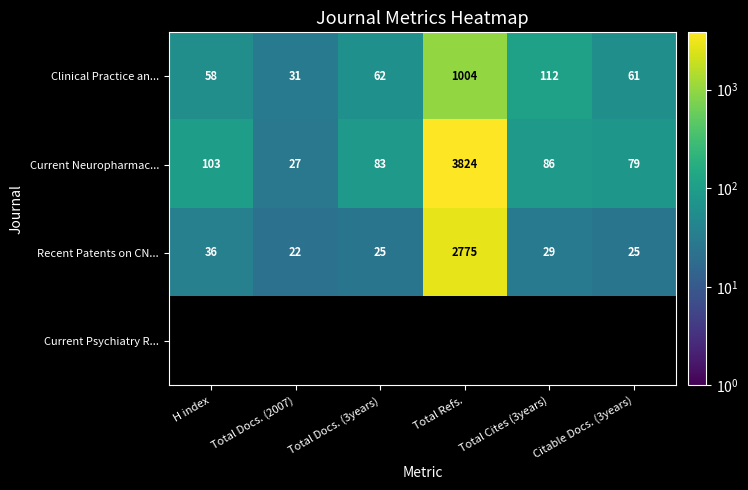

What is the spread (max minus min) of values at Total Refs.?

2820.0